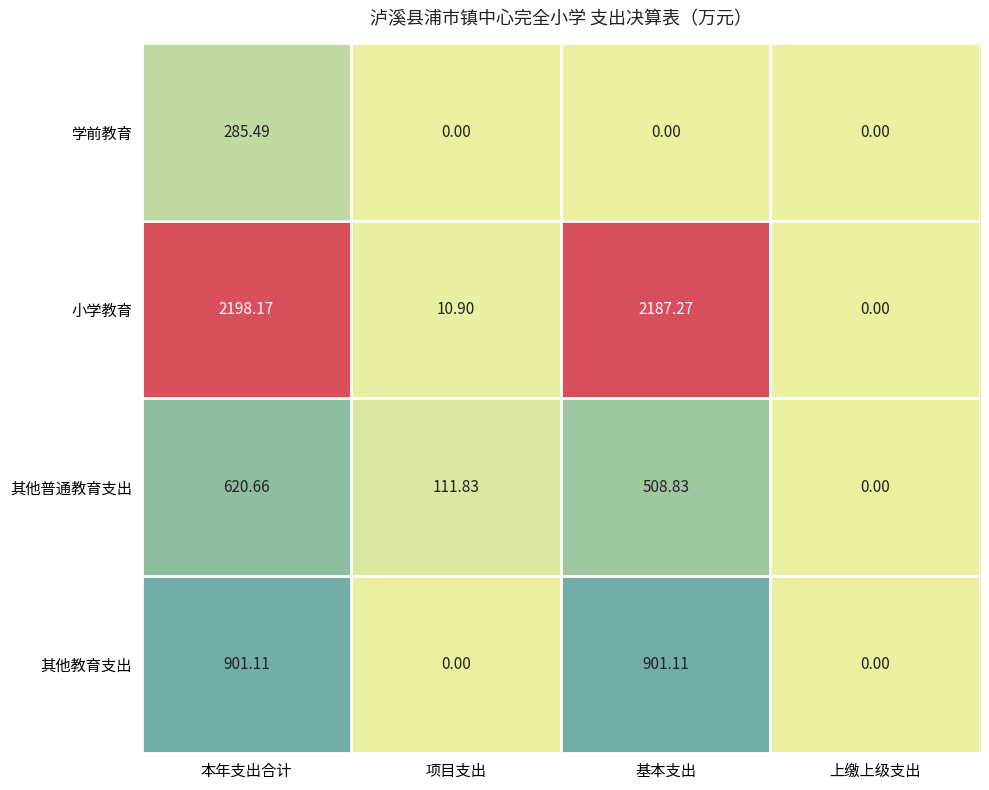

Between 项目支出 and 上缴上级支出, which series saw the biggest shift?

其他普通教育支出